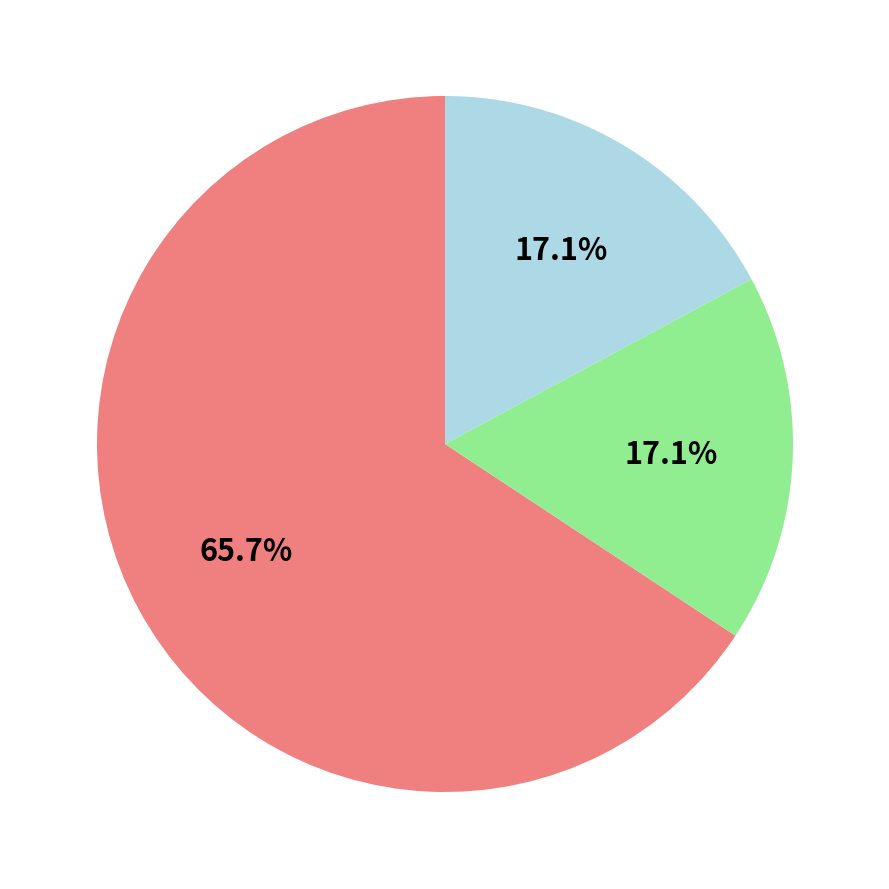

Is there any slice that represents more than half of the pie?

Yes